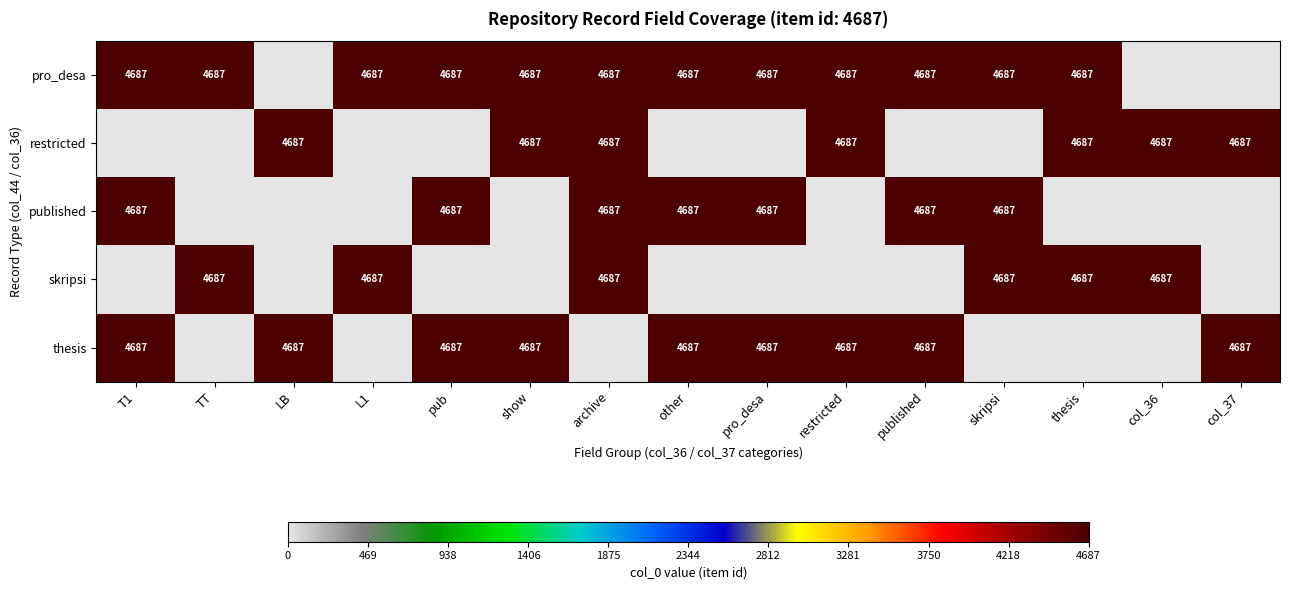

At how many categories does at least one series exceed 1937?

15